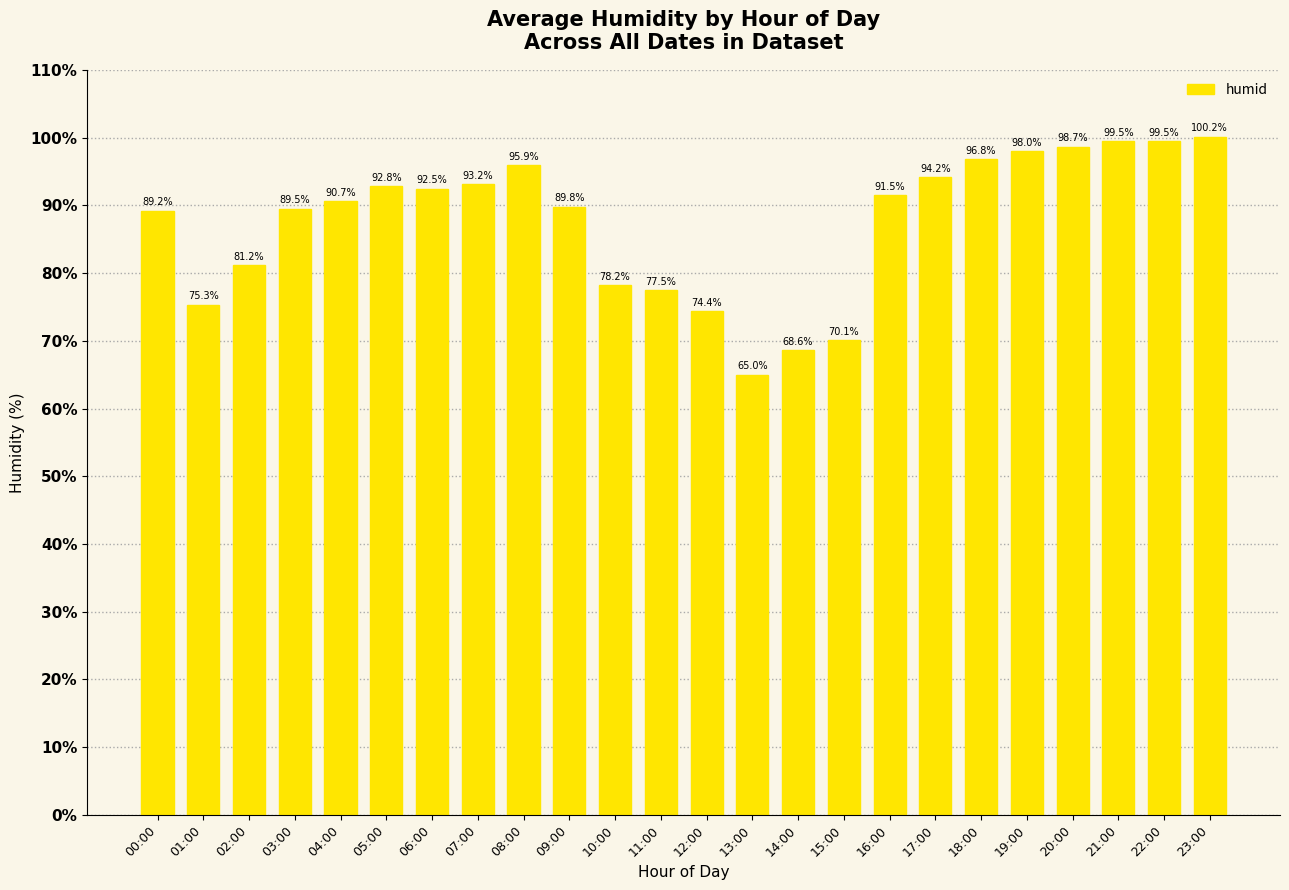

What position from the right is 13:00?

11